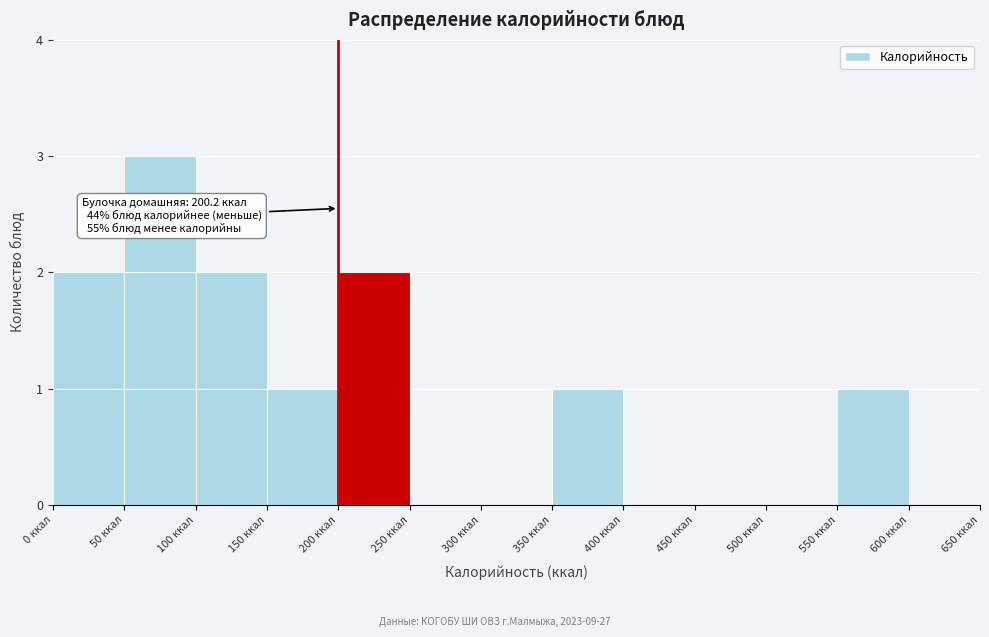

Over which range of the x-axis is the bar tallest?

50 to 100